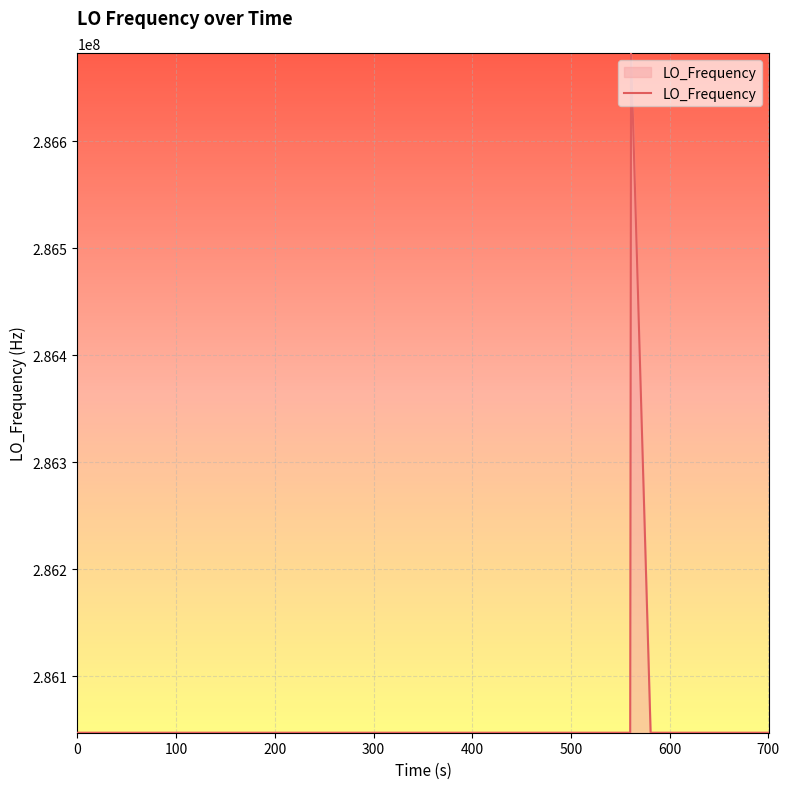

Count the number of categories in the chart.

40